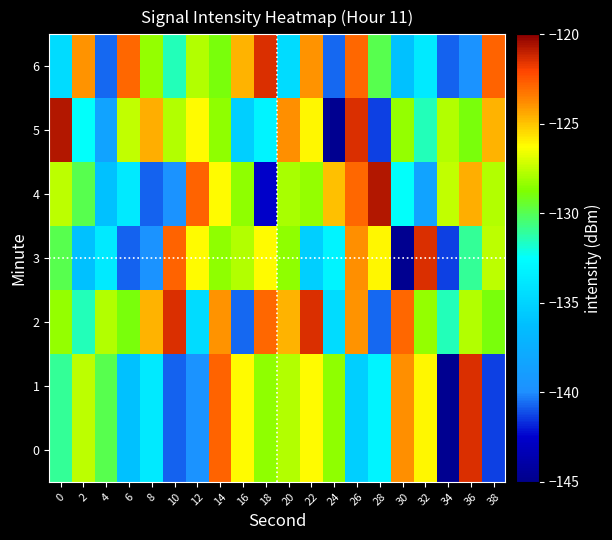

Which has a higher value, 26 or 30?

30